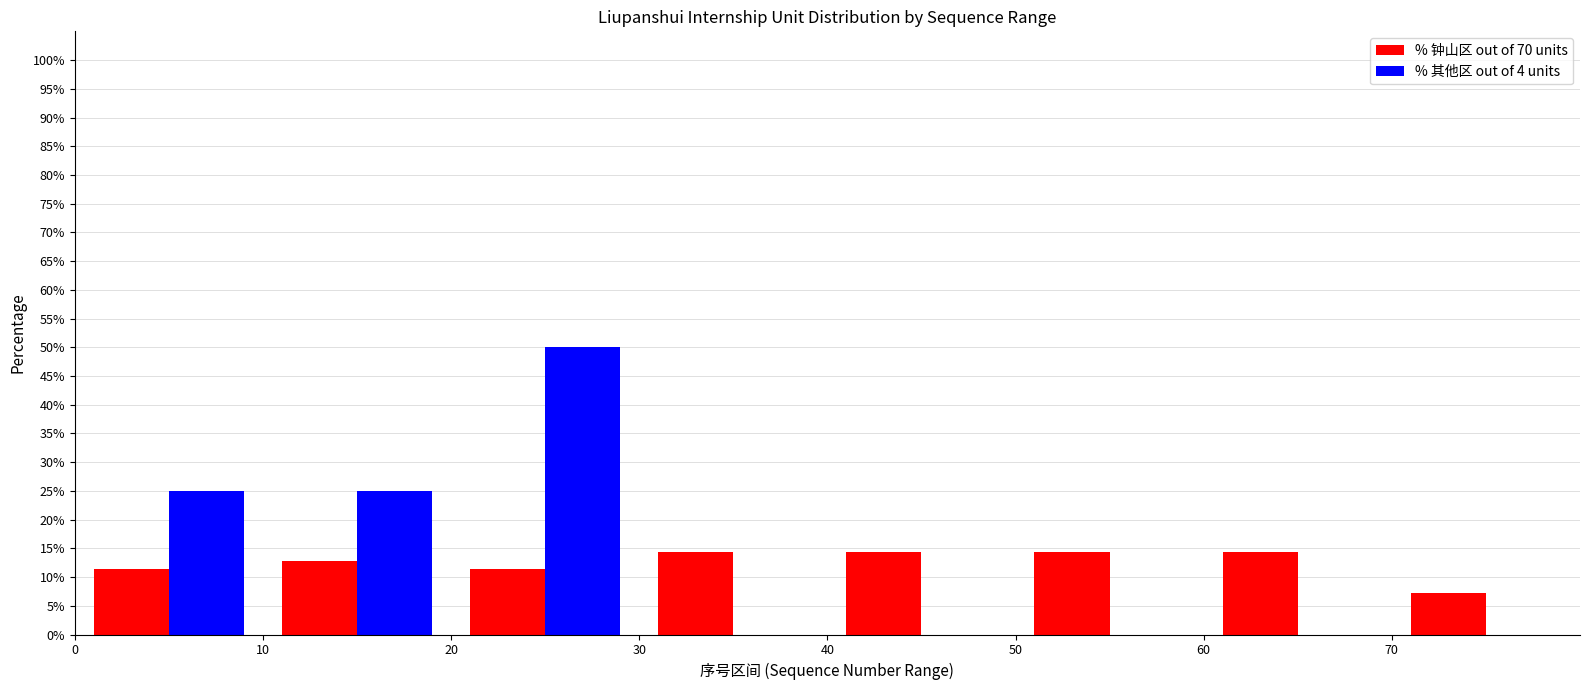

What is the height of the % 其他区 out of 4 units bar covering 10 to 20 on the x-axis? The values are not printed on the chart, so give them approximately, as read against the axis.

25.0